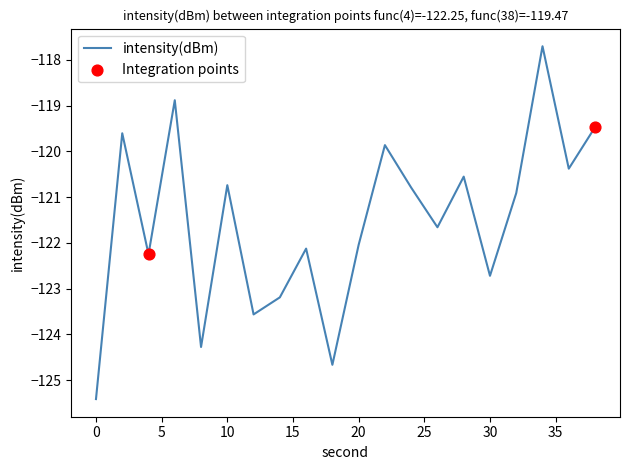

What is the difference between the maximum and minimum values?

7.7